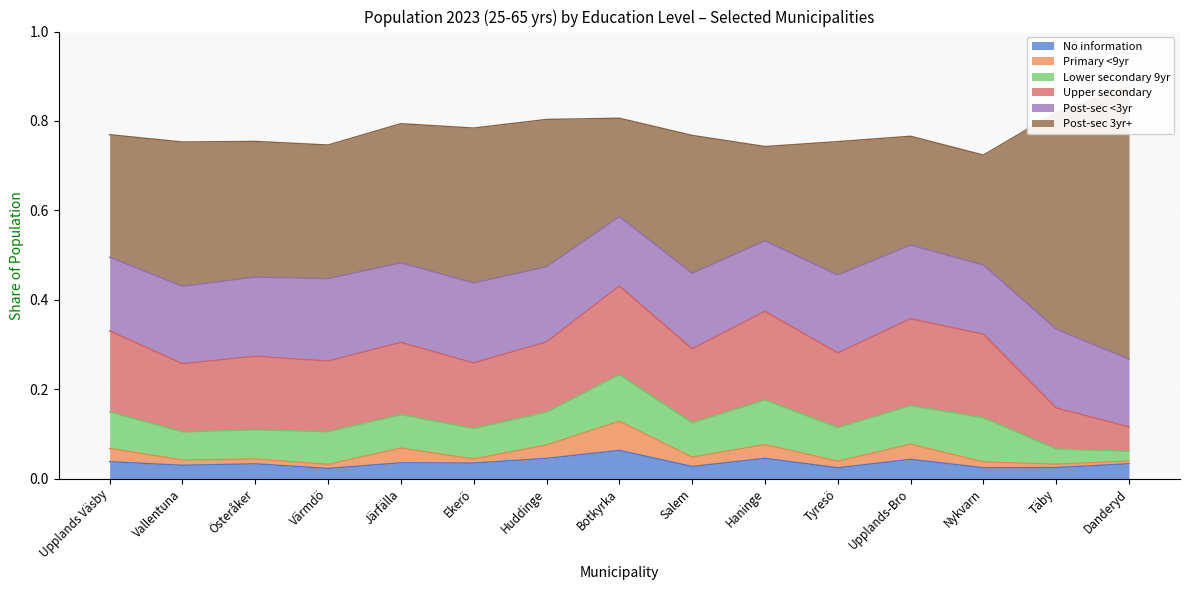

What is the label of the 11th point from the right?

Järfälla